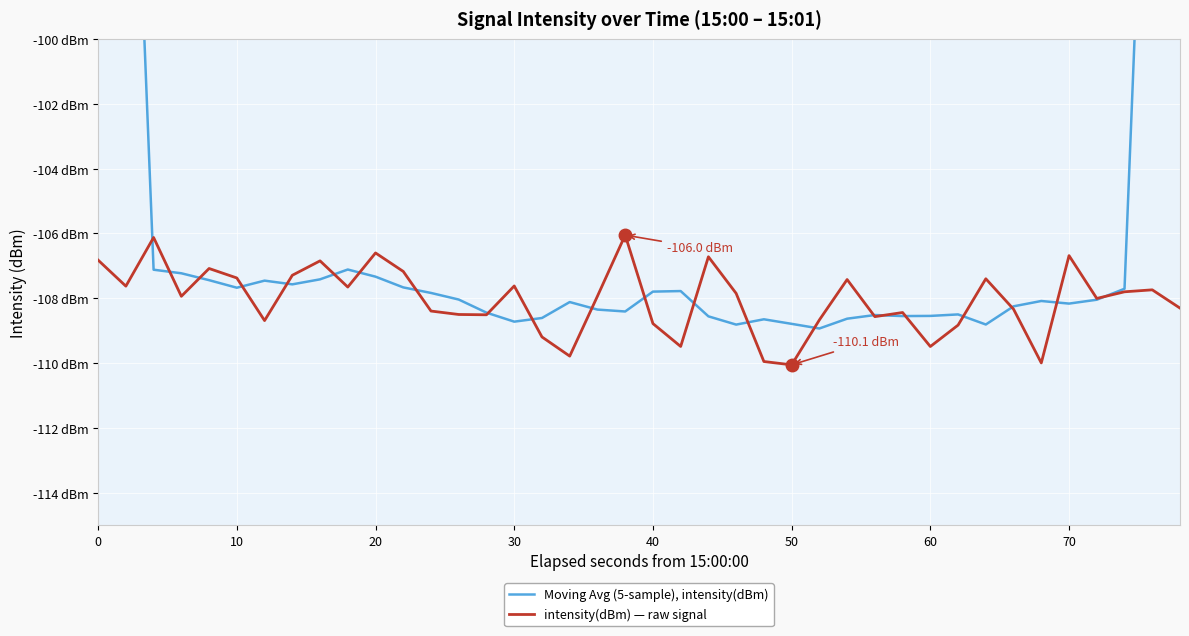

What is the difference between the intensity(dBm) — raw signal values at 31 and 13?

0.3